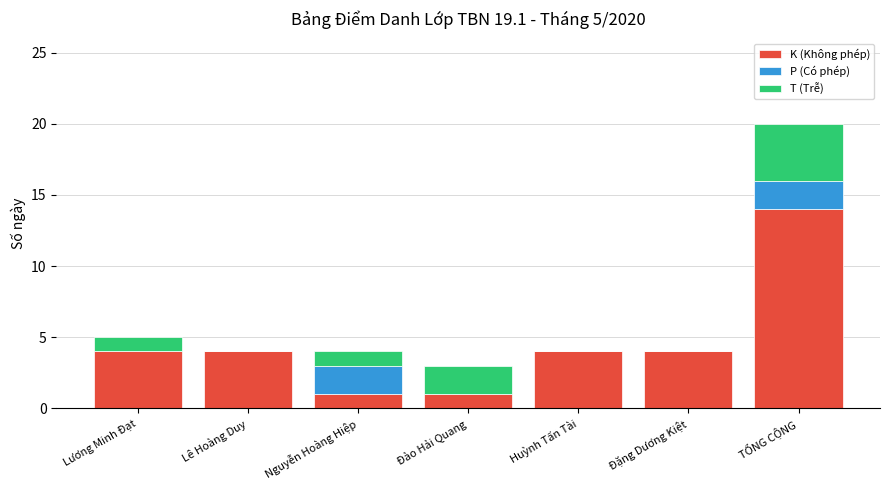

Count the number of categories in the chart.

7